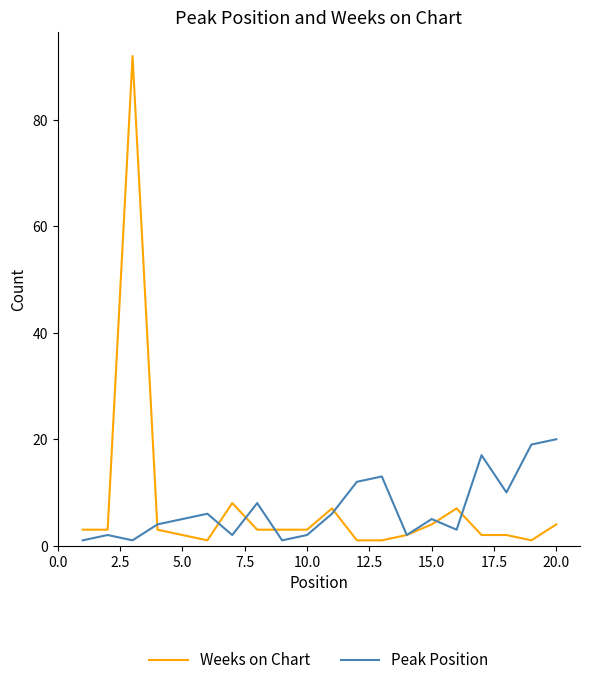

List the series in order of their peak value, highest first.

Weeks on Chart, Peak Position